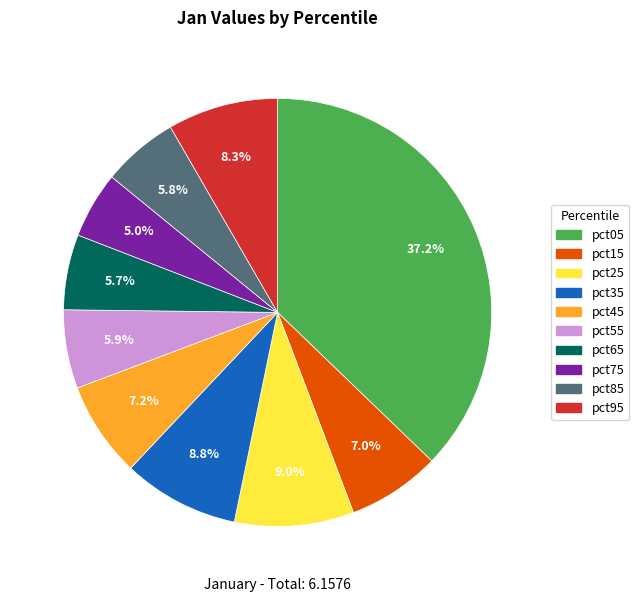

To the nearest percent, what is the difference between the pct05 and pct25 slice percentages?

28%